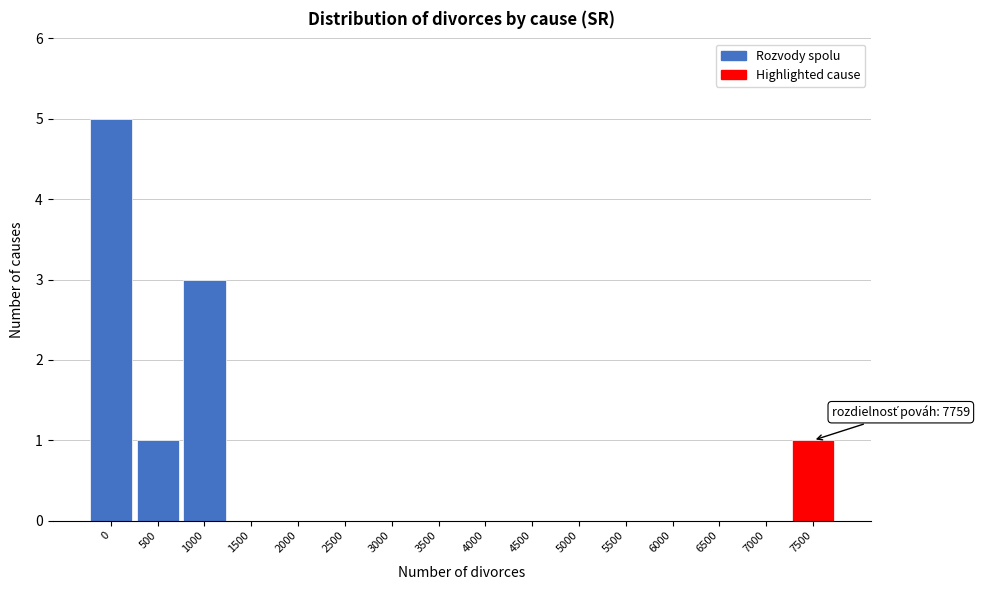

Reading right to left, transcribe all the data shown in this chart.

7500=1	7000=0	6500=0	6000=0	5500=0	5000=0	4500=0	4000=0	3500=0	3000=0	2500=0	2000=0	1500=0	1000=3	500=1	0=5